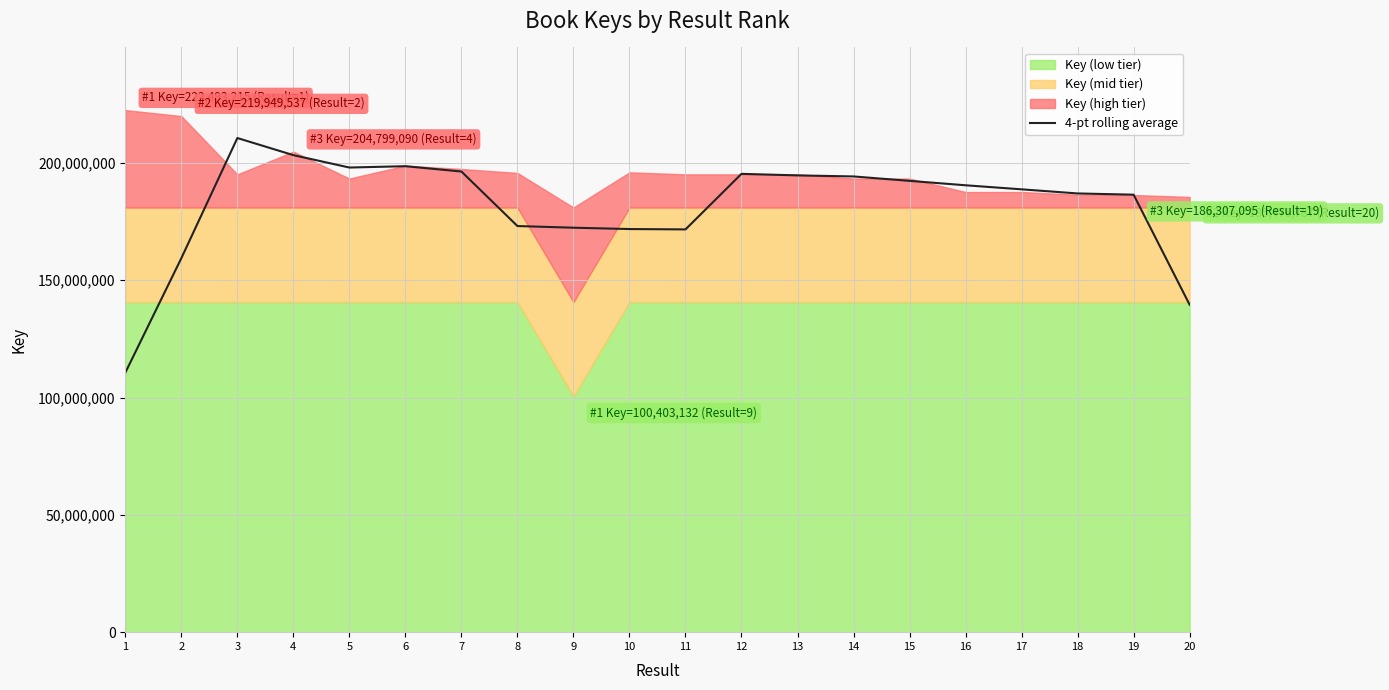

What is the change in value from 2 to 7?

+36924330.2